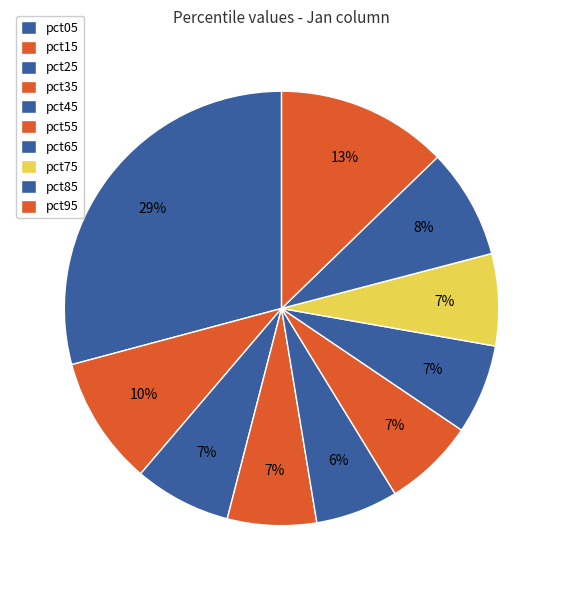

What percentage is the pct85 slice, to the nearest percent?

8%